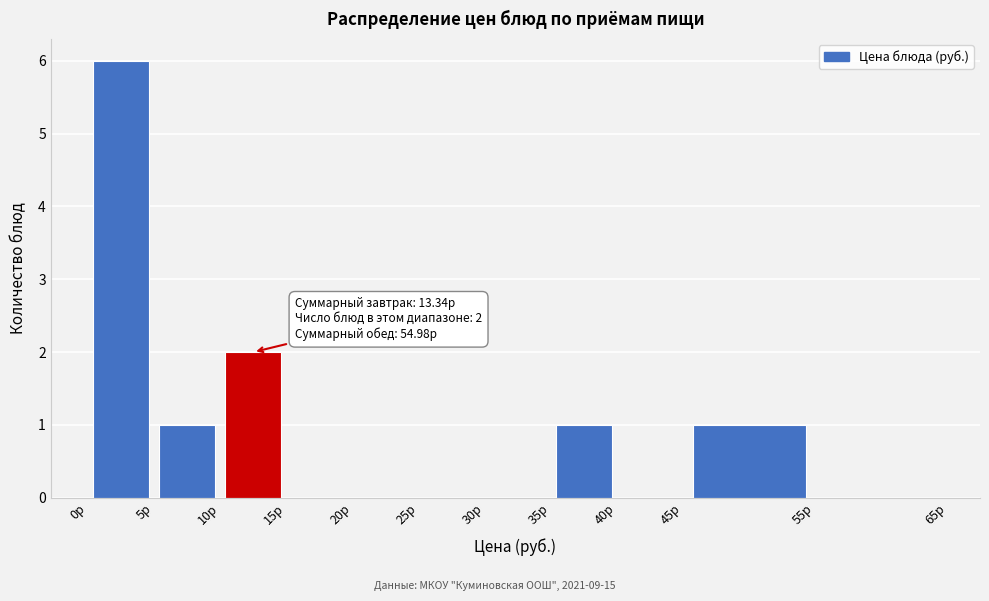

Over which range of the x-axis is the bar tallest?

0 to 5